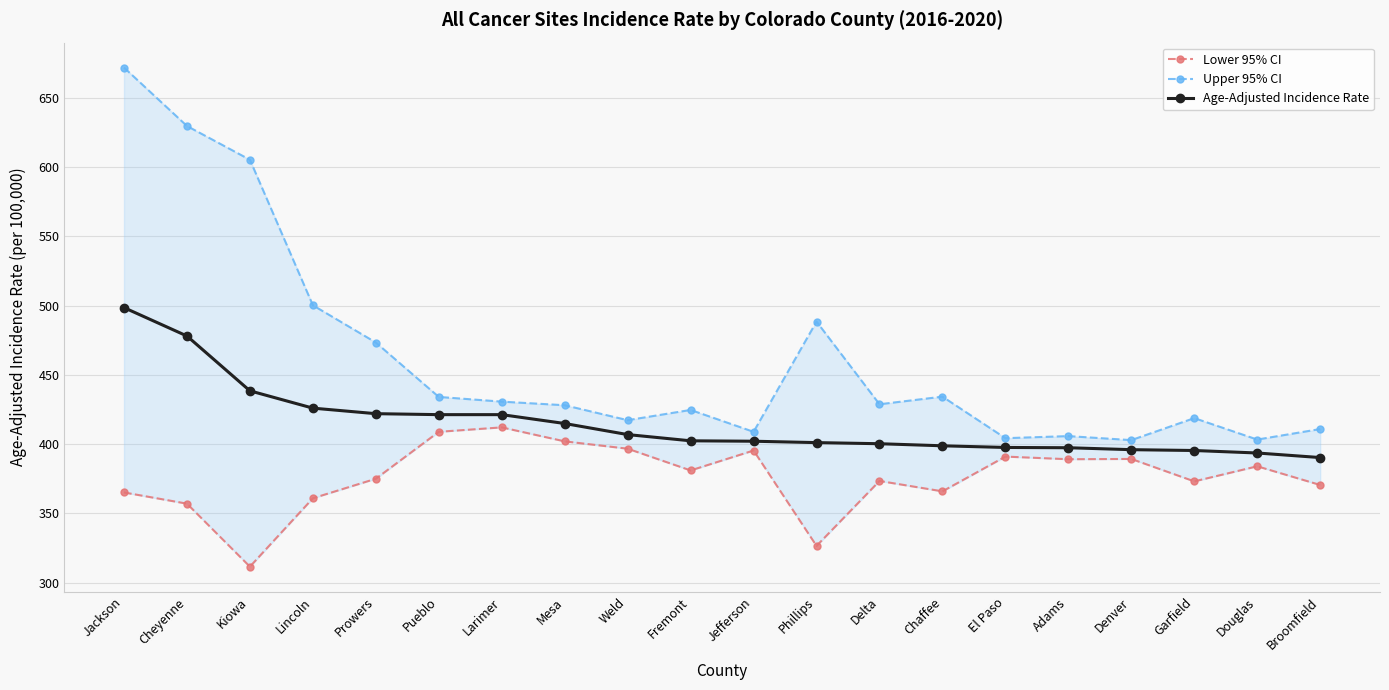

True or false: Upper 95% CI has more than 0 points higher than both neighbors.

True